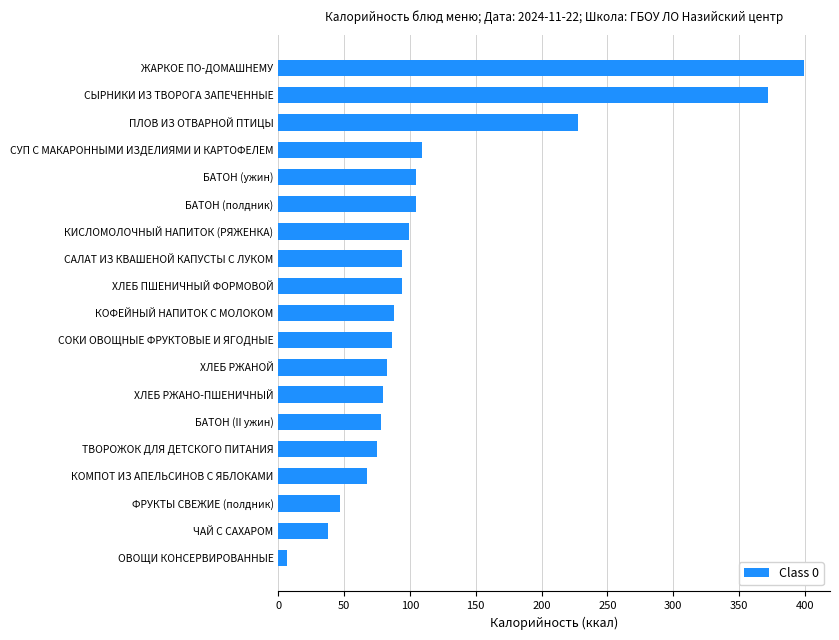

At which label is the value closest to 202?

ПЛОВ ИЗ ОТВАРНОЙ ПТИЦЫ